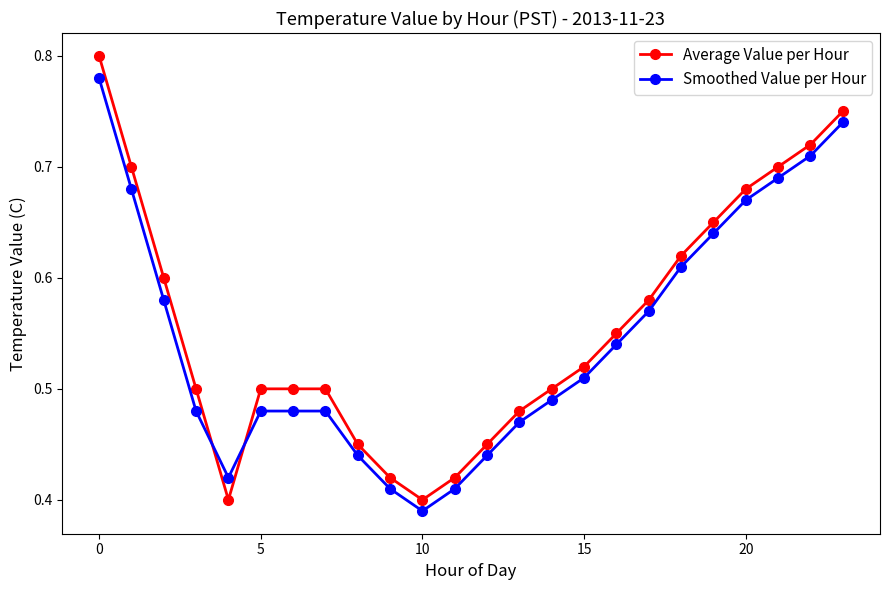

Does the chart display data point markers on the line(s)?

Yes